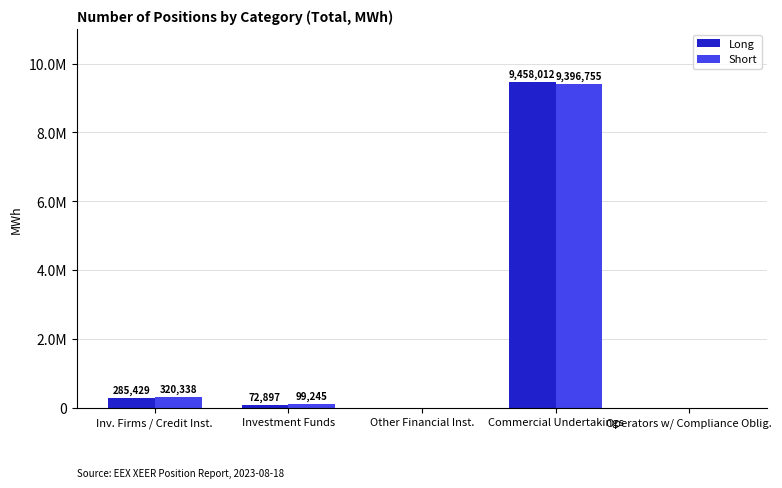

Are the bars horizontal?

No